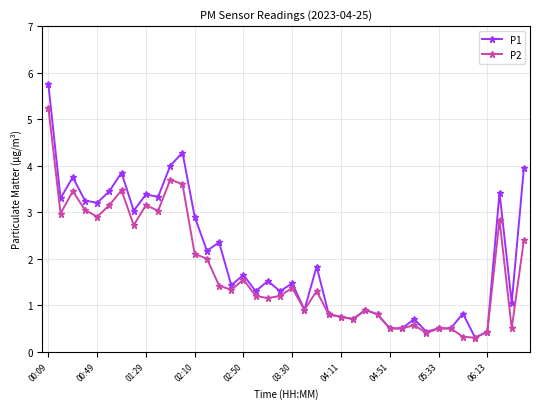

True or false: P2 has more than 0 points higher than both neighbors.

True